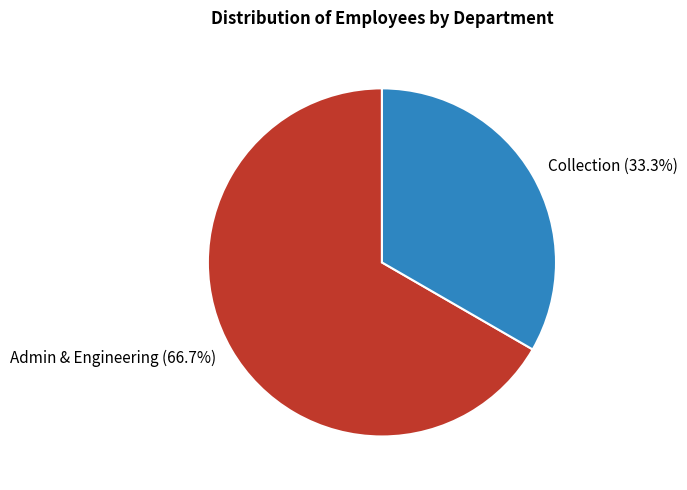

How many segments does this pie chart have?

2